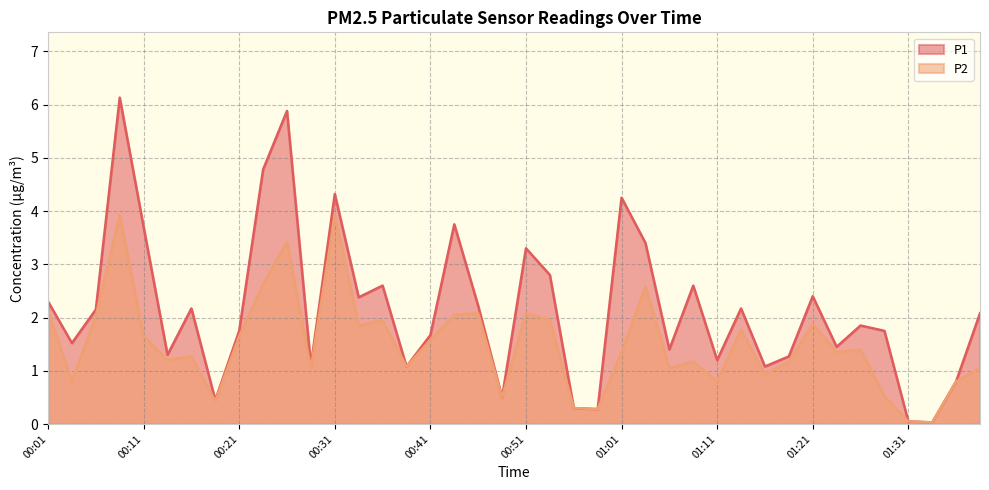

What is the difference between the maximum and second lowest values in the P1 series?

6.1